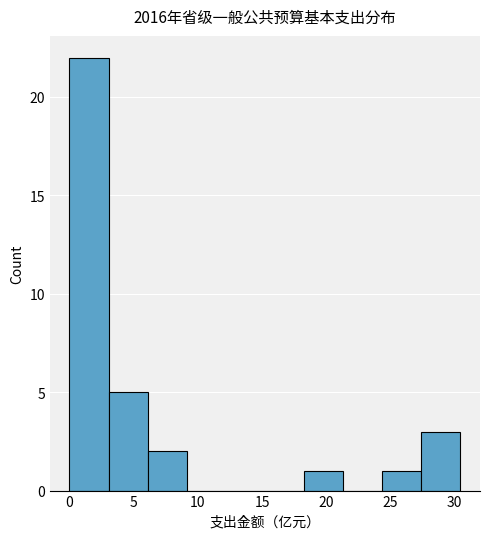

Which range on the x-axis has the tallest bar?

0.0 to 3.0